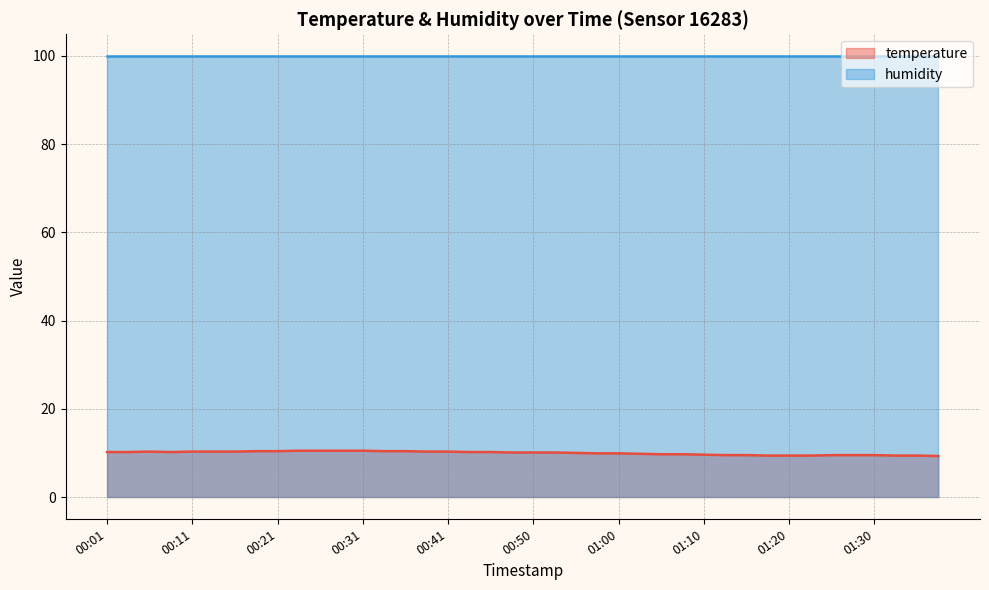

What is the total value across all series at 00:41?

110.2